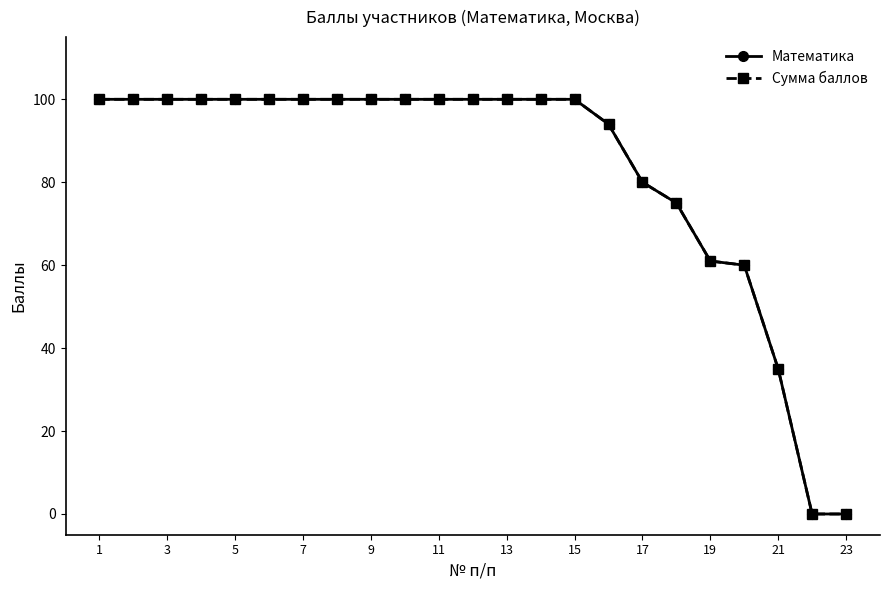

How many data points in Сумма баллов are less than 100?

8